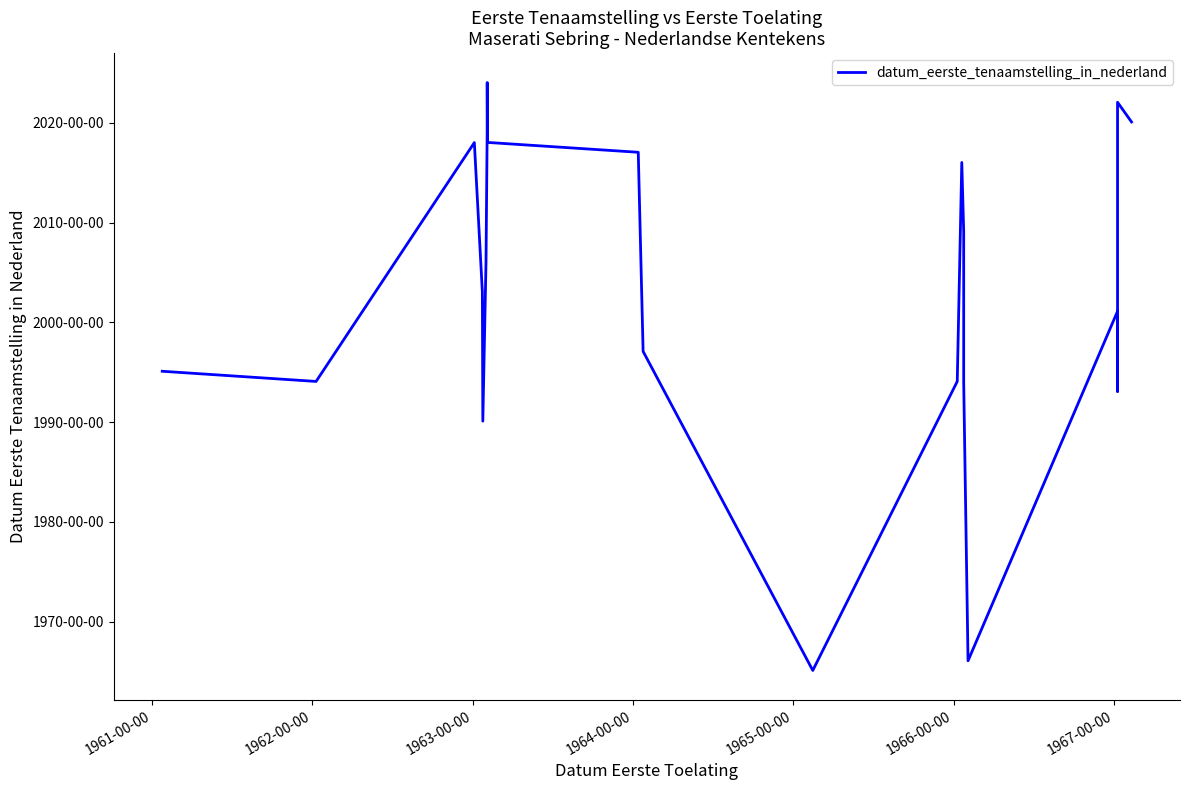

What is the sum of all values?

440825328